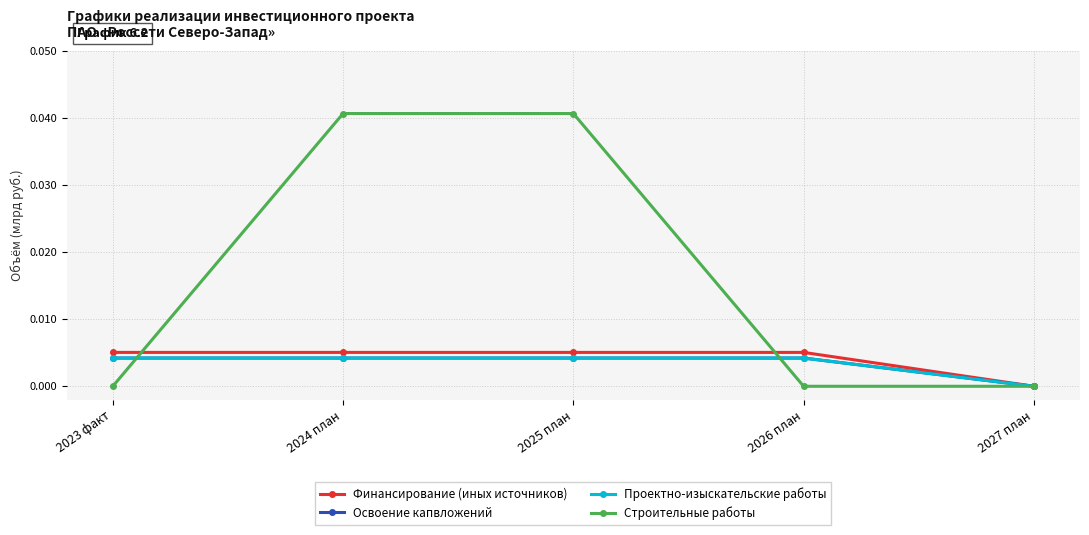

Reading left to right, transcribe all the data shown in this chart.

Финансирование (иных источников): 2023 факт=0.0	2024 план=0.0	2025 план=0.0	2026 план=0.0	2027 план=0.0
Освоение капвложений: 2023 факт=0.0	2024 план=0.0	2025 план=0.0	2026 план=0.0	2027 план=0.0
Проектно-изыскательские работы: 2023 факт=0.0	2024 план=0.0	2025 план=0.0	2026 план=0.0	2027 план=0.0
Строительные работы: 2023 факт=0.0	2024 план=0.0	2025 план=0.0	2026 план=0.0	2027 план=0.0